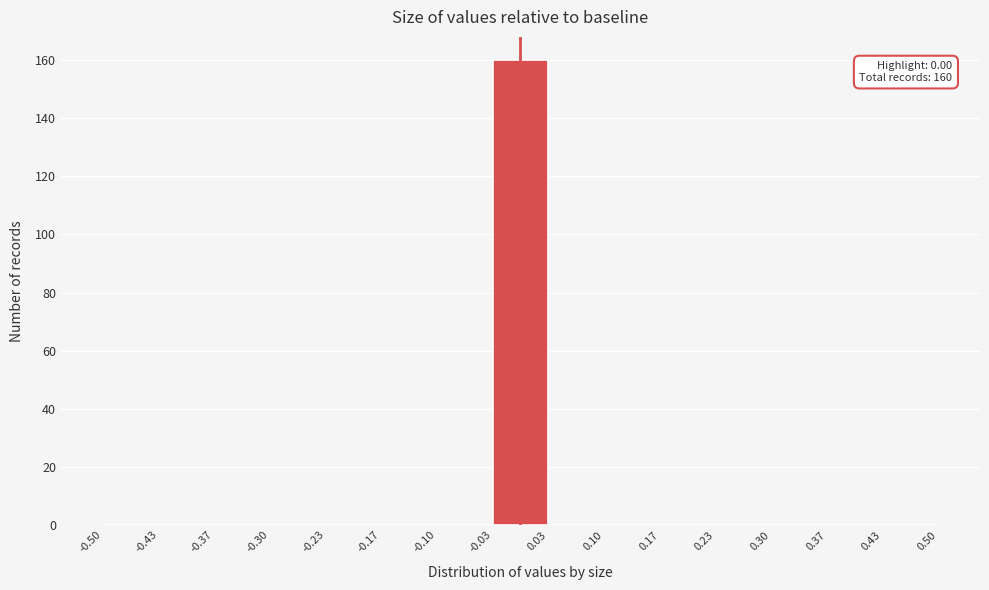

Over which range of the x-axis is the bar tallest?

-0.03 to 0.03